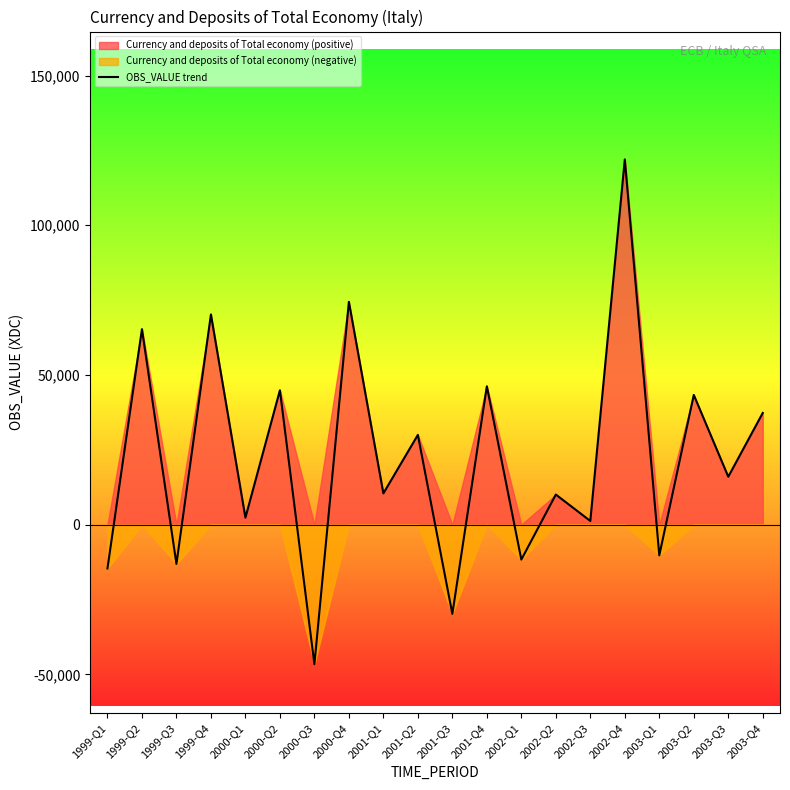

Which has a higher value, 2002-Q3 or 1999-Q1?

2002-Q3